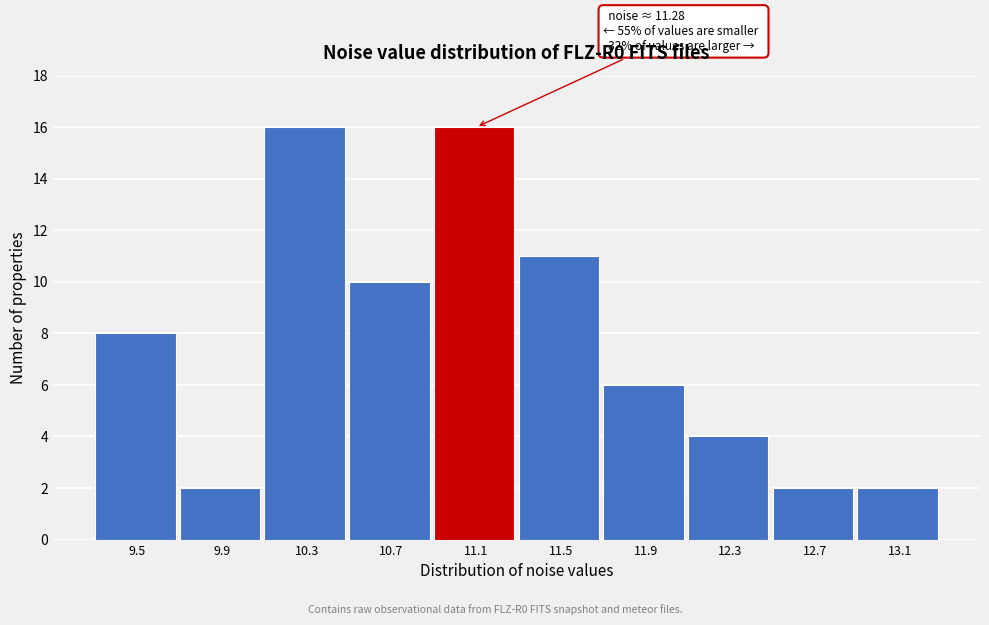

Reading right to left, what are all the values shown in this chart?

13.1=2	12.7=2	12.3=4	11.9=6	11.5=11	11.1=16	10.7=10	10.3=16	9.9=2	9.5=8